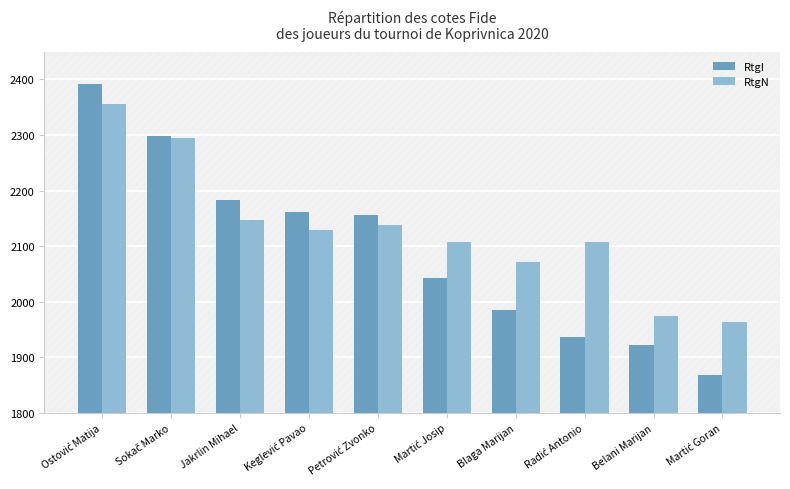

Read the RtgI value at Belani Marijan.

1922